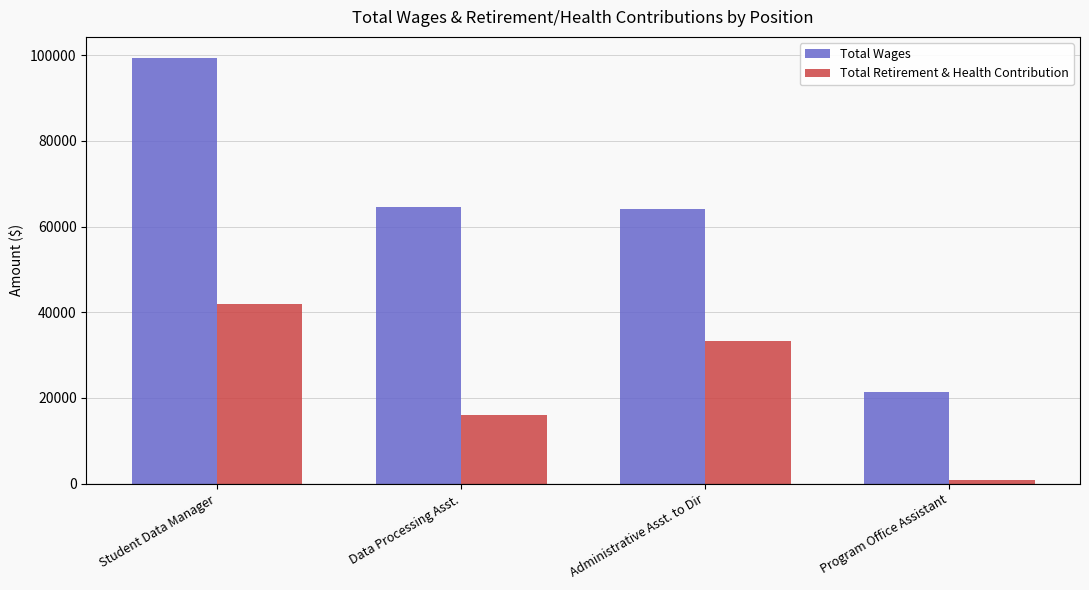

What is the average value of the Total Retirement & Health Contribution series?

23035